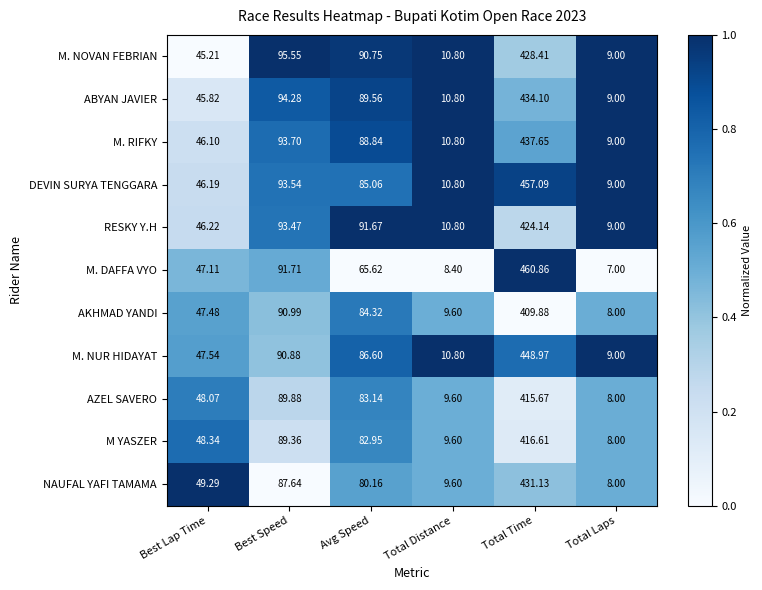

Where does the RESKY Y.H series first go above 91?

Best Speed